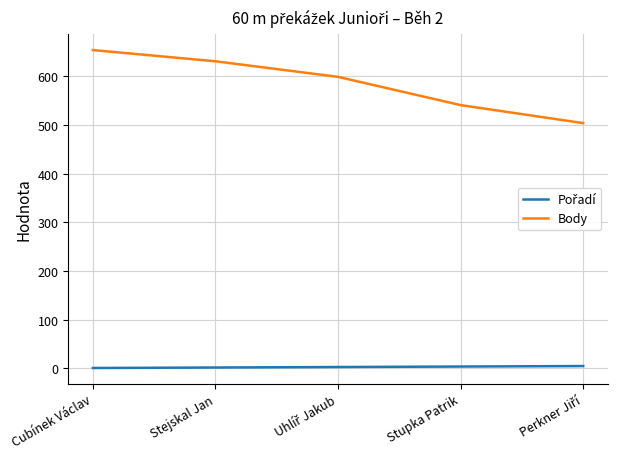

Which series has the largest range (max minus min)?

Body